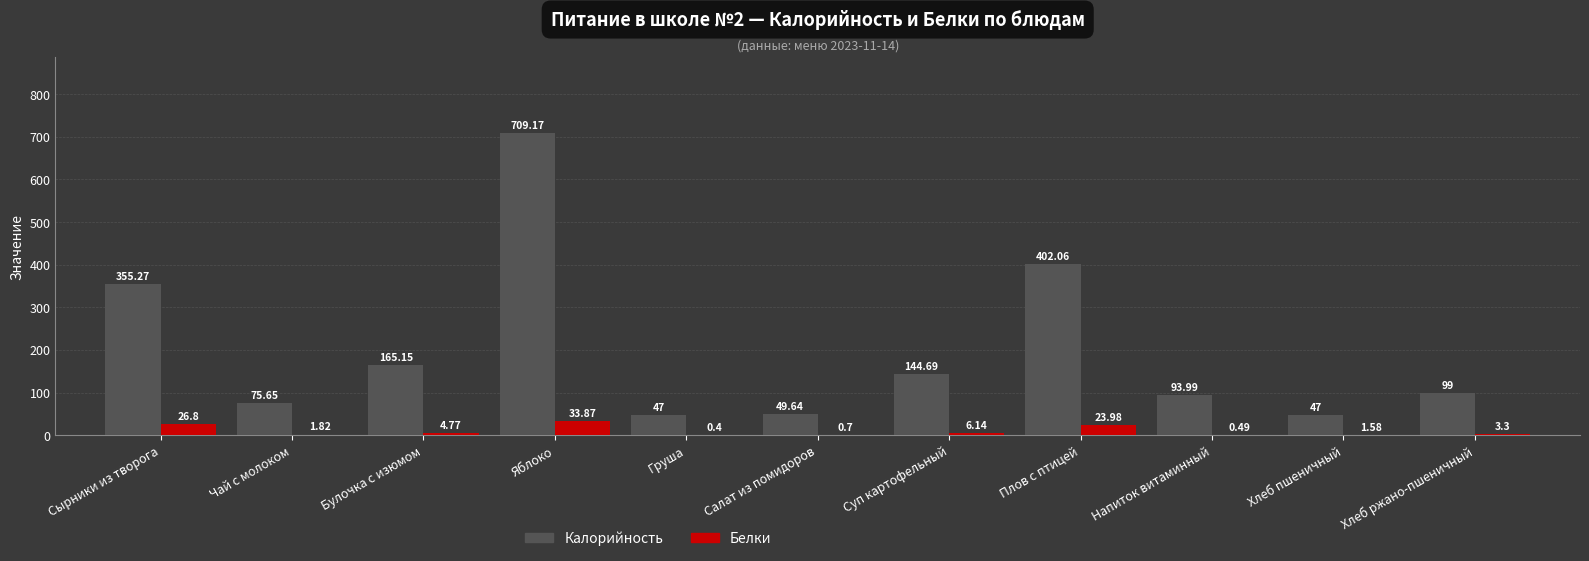

Which category has the highest value across all series?

Яблоко